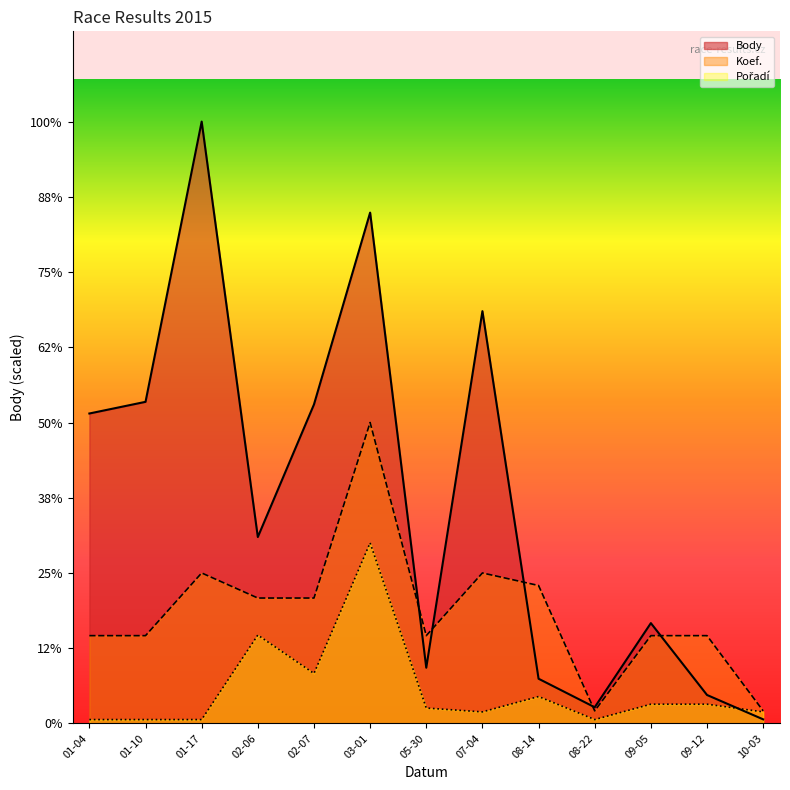

Between 07-04 and 09-05, which series saw the biggest shift?

Body